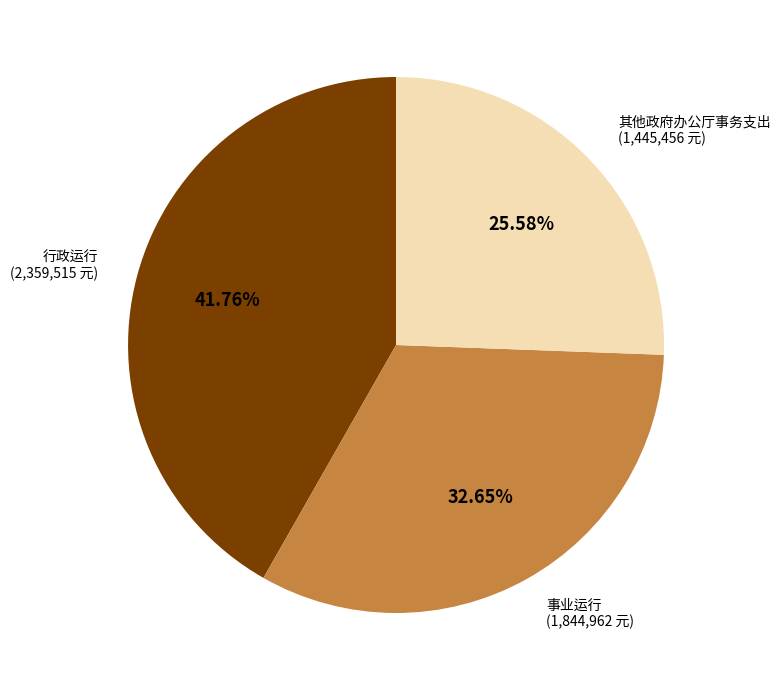

Is there a majority slice in this chart?

No